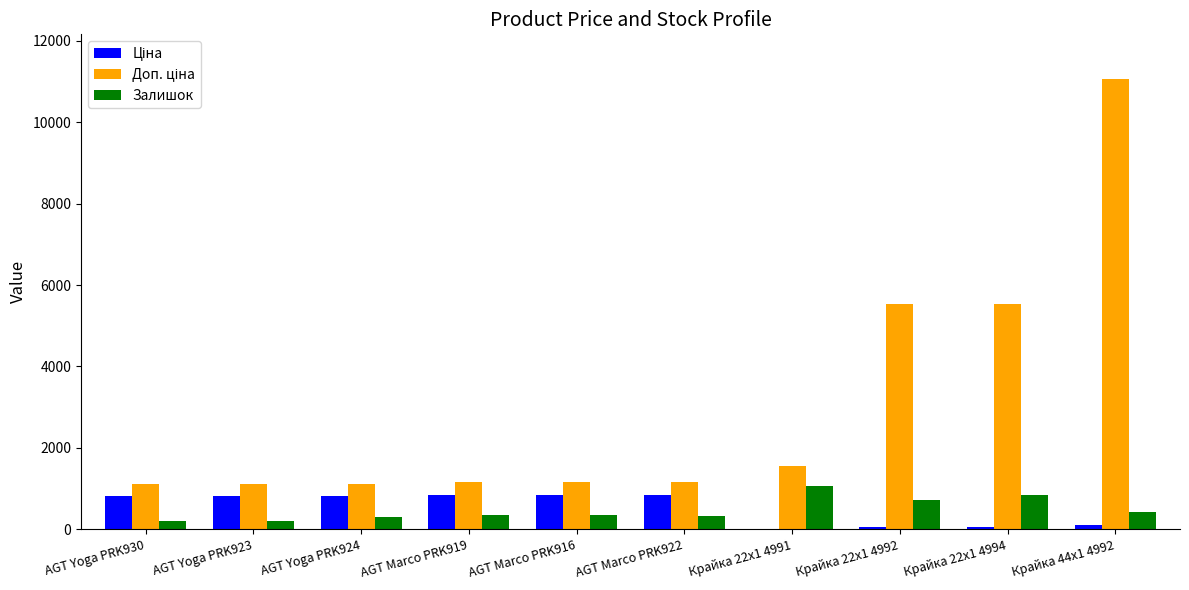

At which category is the sum across all series the highest?

Крайка 44x1 4992